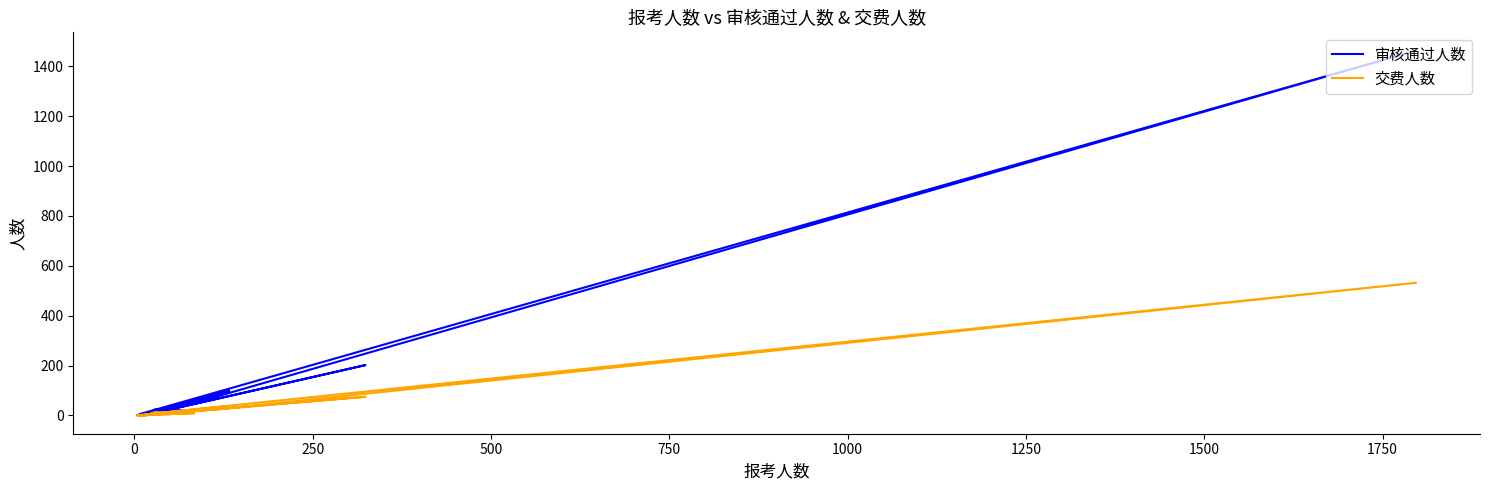

Reading left to right, list all the values displayed in this chart.

审核通过人数: 8	24	11	24	21	99	25	73	1463	5	1	202	27	0	1	16	22	17	23	6
交费人数: 4	5	6	14	11	38	11	23	532	2	0	75	12	0	0	5	9	7	5	1